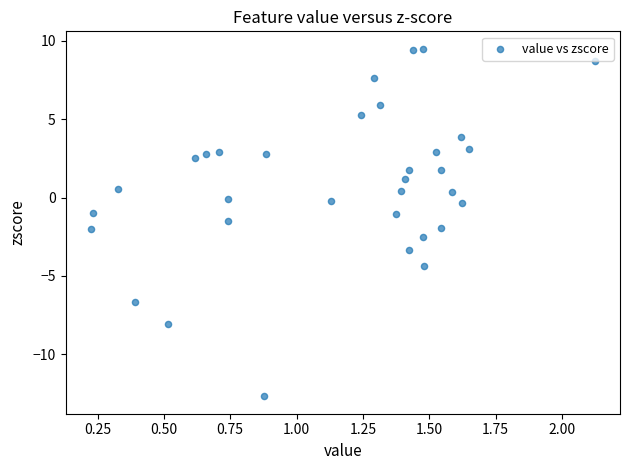

What is the range of X values (max minus min)?

1.9